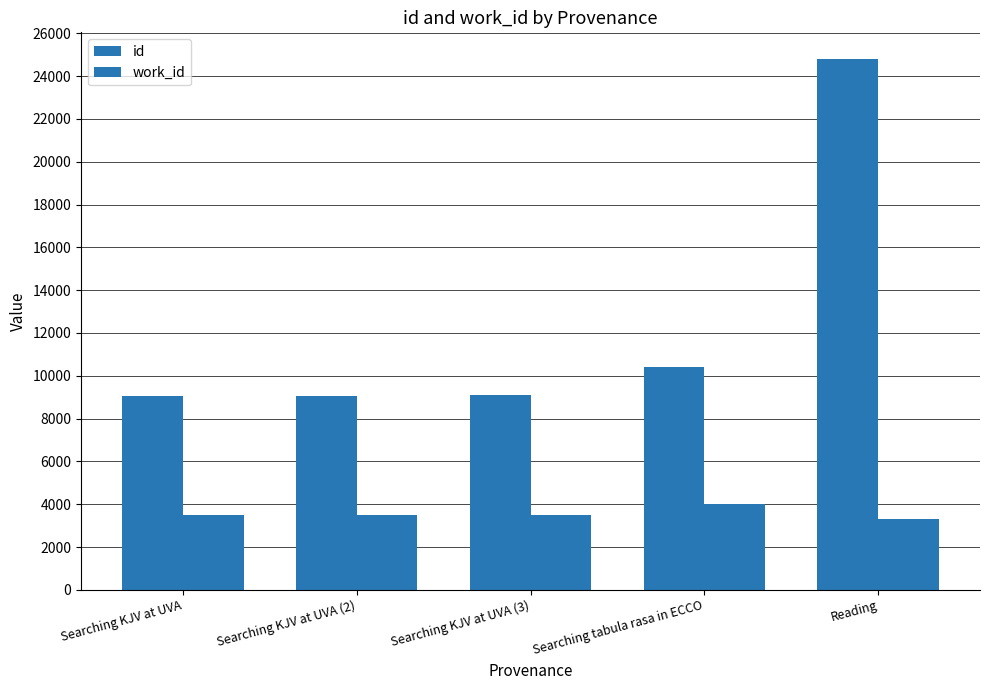

How many groups of bars are there?

5